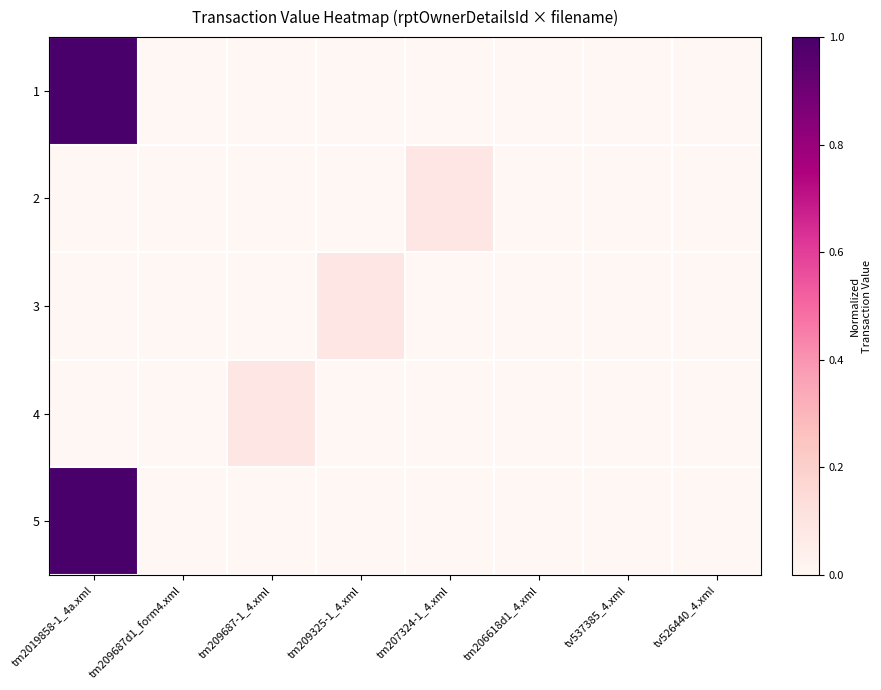

Which has a higher value, tm207324-1_4.xml or tm2019858-1_4a.xml?

tm2019858-1_4a.xml